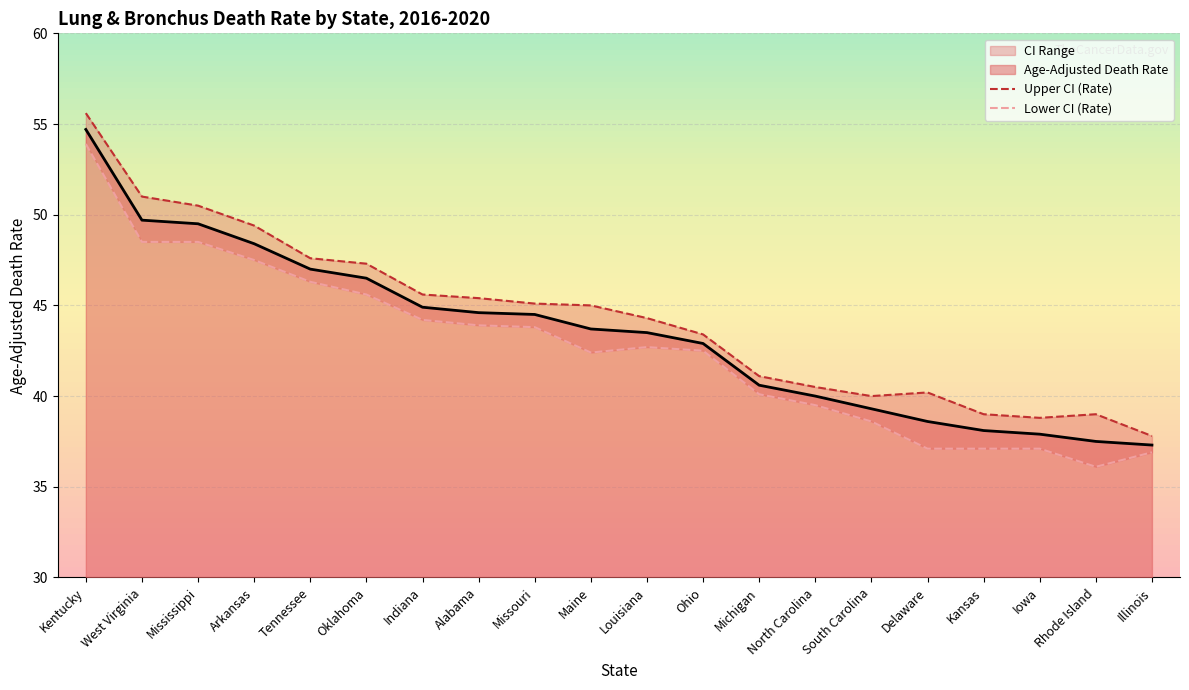

How many lines are shown in the chart?

2